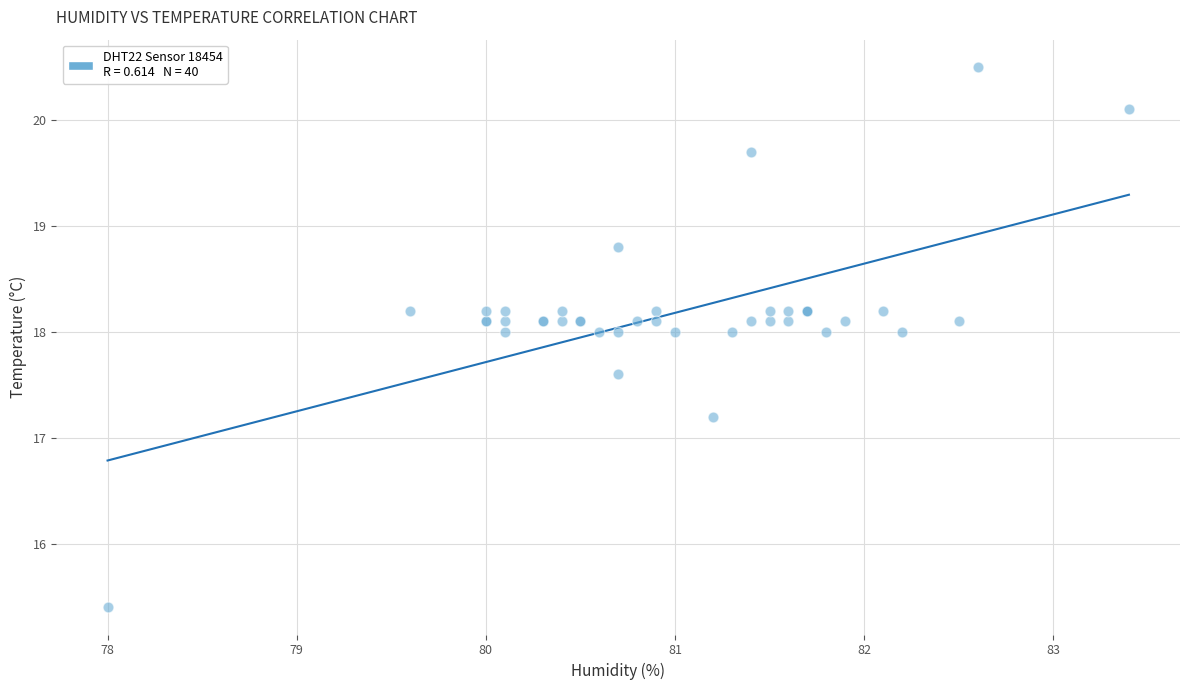

What Y value in the scatter plot is closest to 17?

17.2